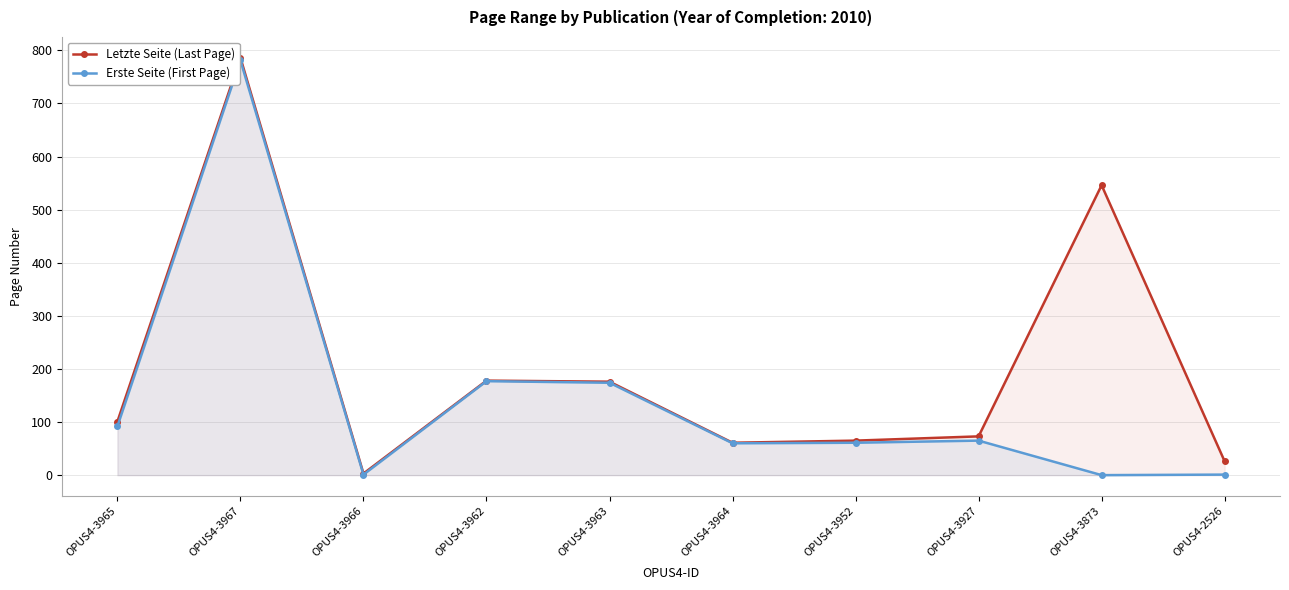

What is the sum of all Erste Seite (First Page) values?

1412